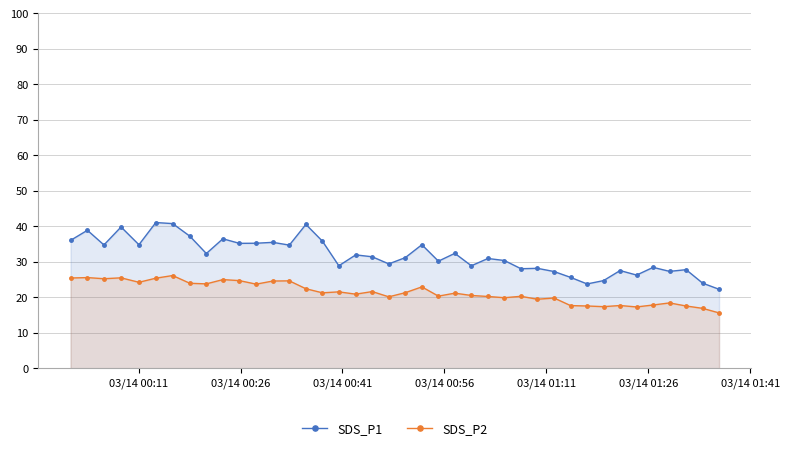

Which series has the largest total across all categories?

SDS_P1